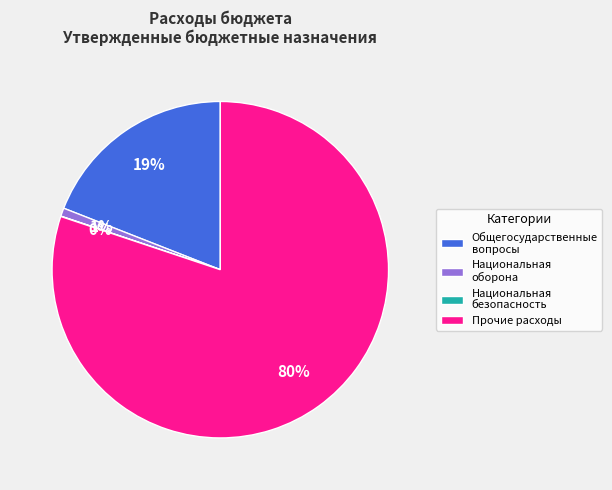

Is there a majority slice in this chart?

Yes